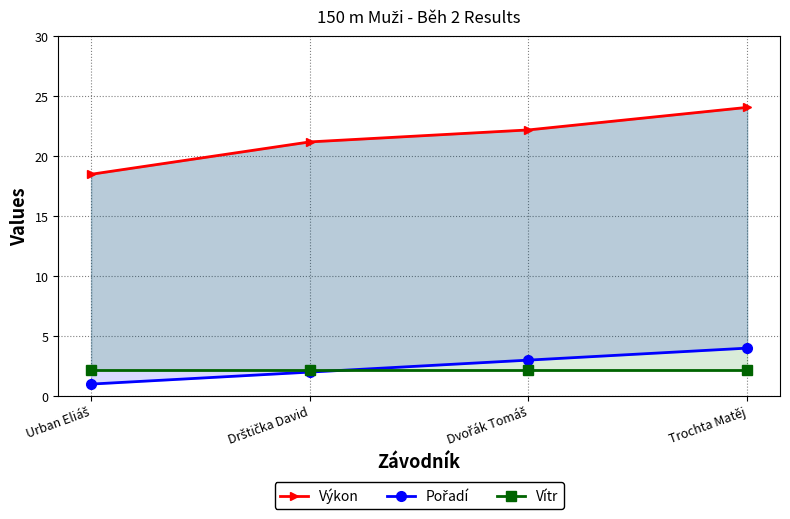

True or false: Výkon has more than 1 interior local peaks.

False